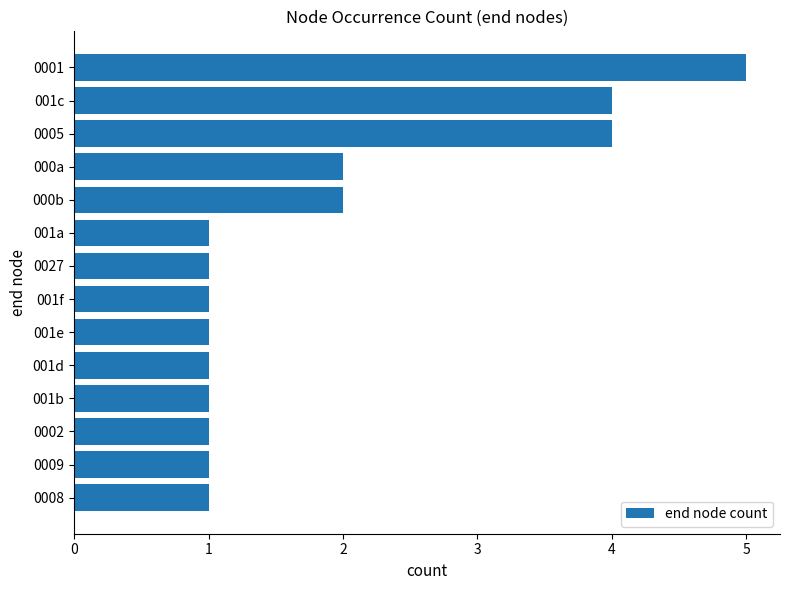

What is the change in value from 0008 to 000a?

+1